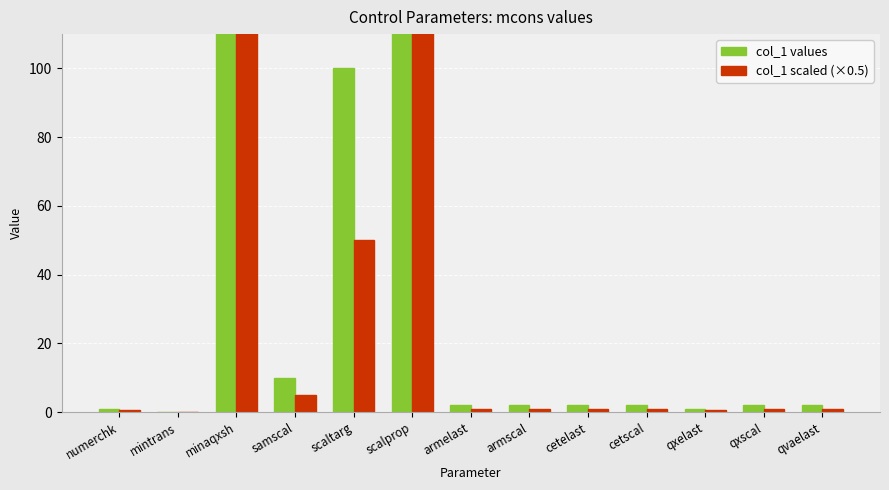

List the series in order of their peak value, highest first.

col_1 values, col_1 scaled (×0.5)